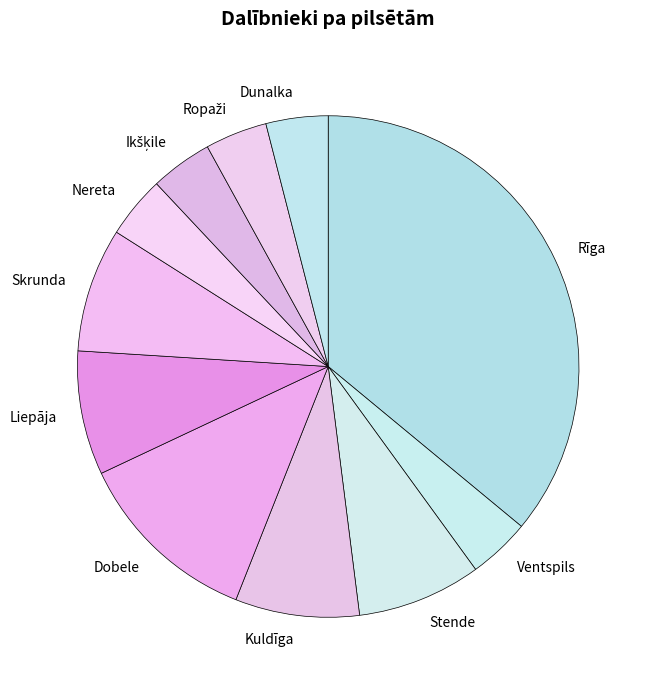

Approximately how many times larger is the value at Dobele compared to Liepāja?

1.5